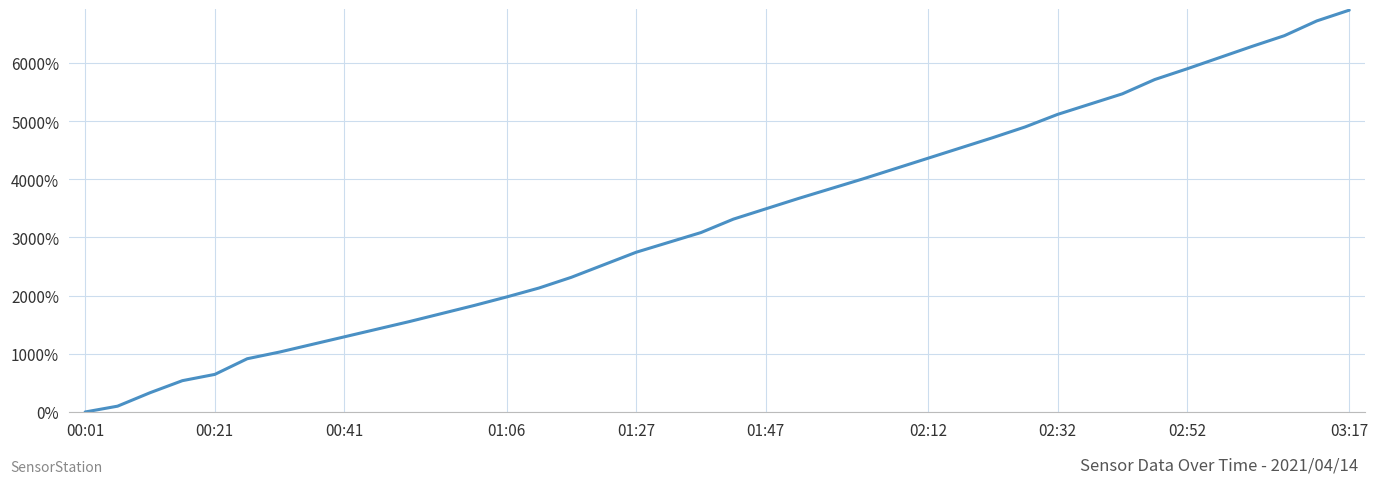

What is the difference between the maximum and minimum values?

6907.7